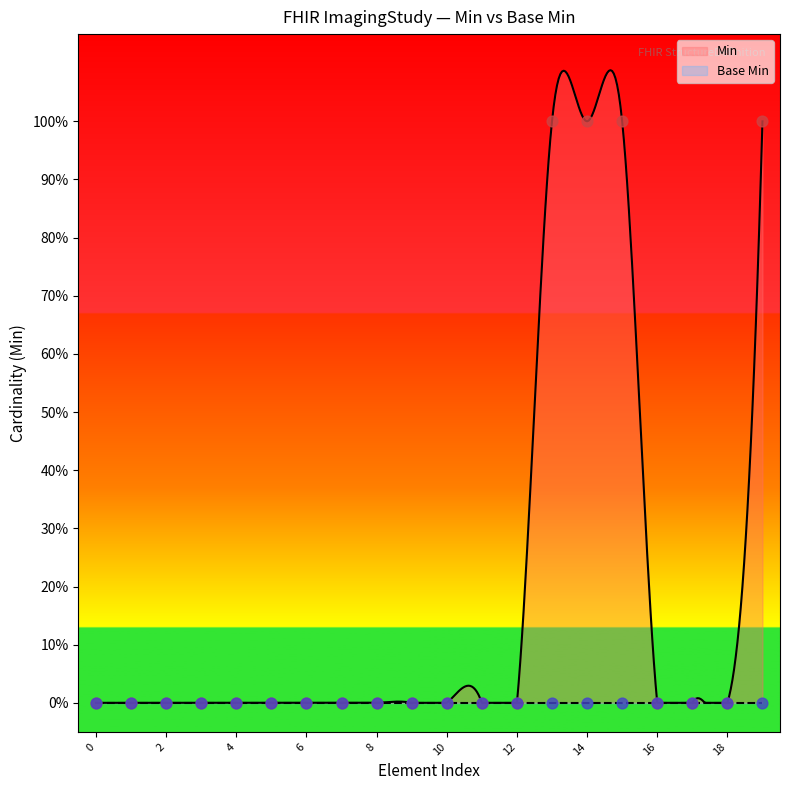

What is the change in value from 14 to 18?

-1